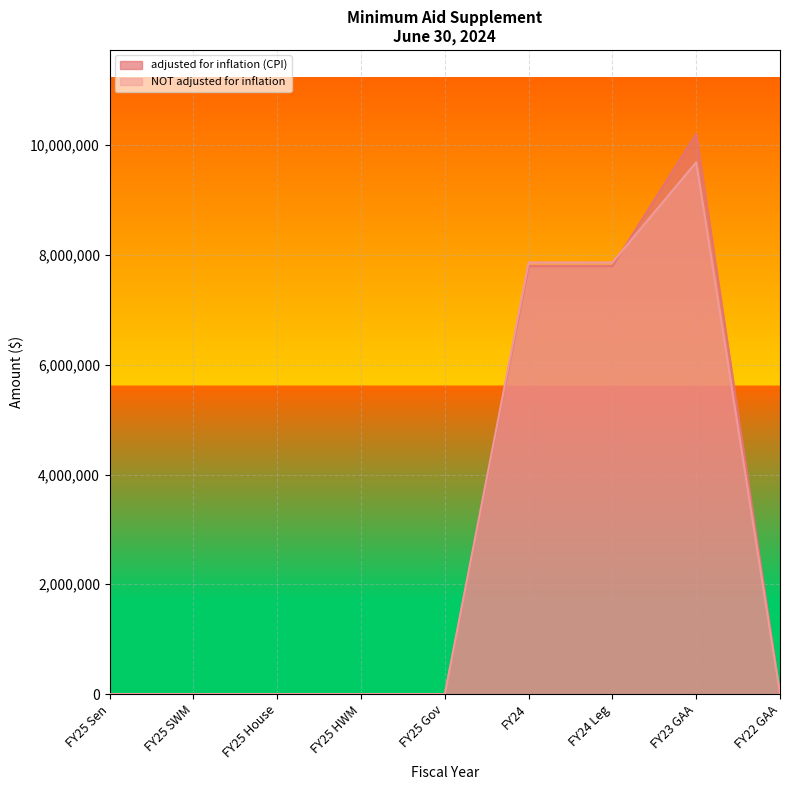

How many distinct data groups are displayed?

2